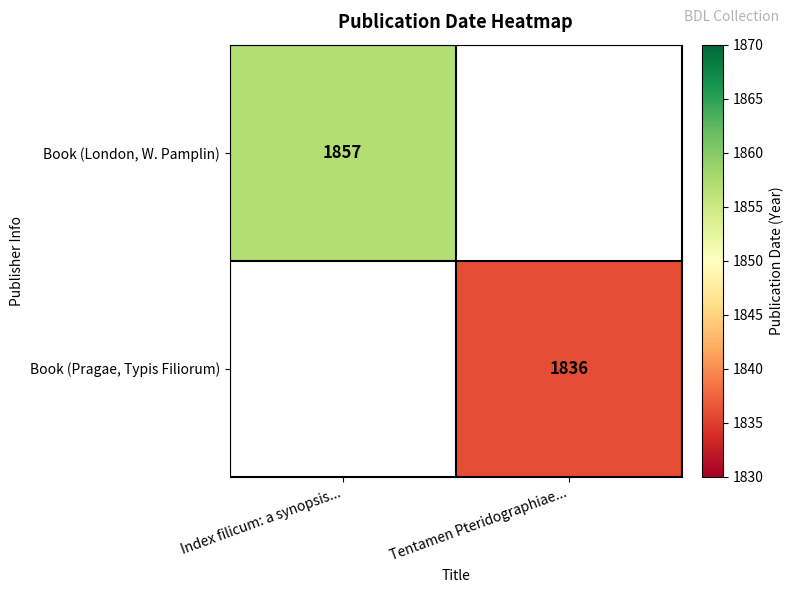

How many distinct data groups are displayed?

2